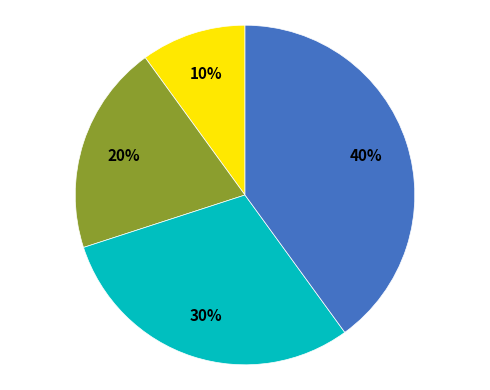

To the nearest percent, what is the average slice percentage?

25%